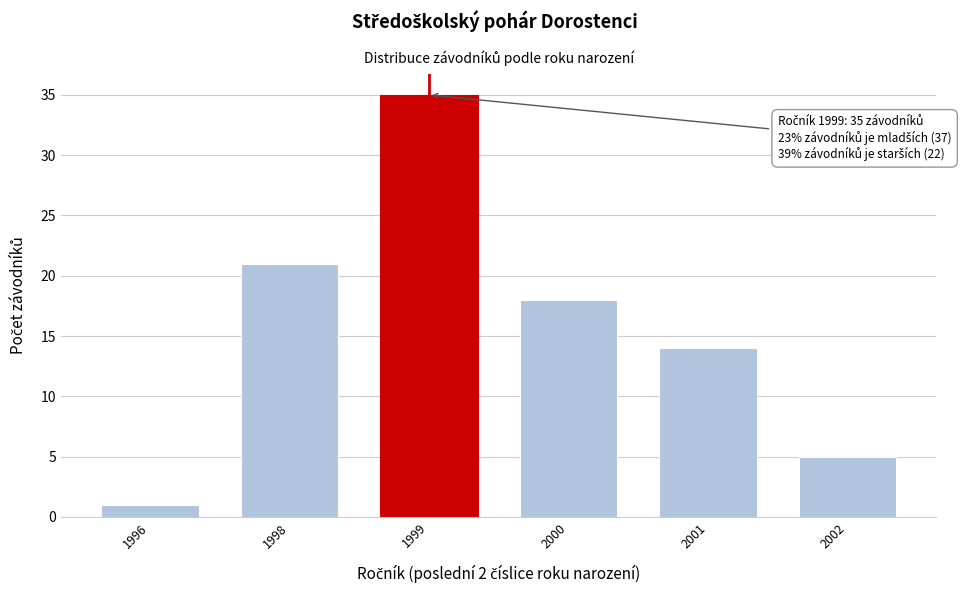

Reading left to right, what are all the values shown in this chart?

1	21	35	18	14	5